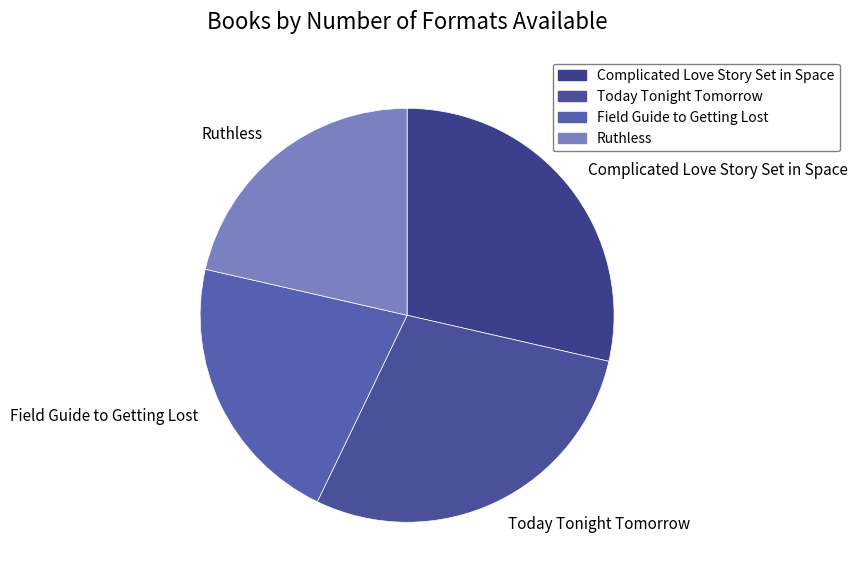

Does any single category account for the majority?

No